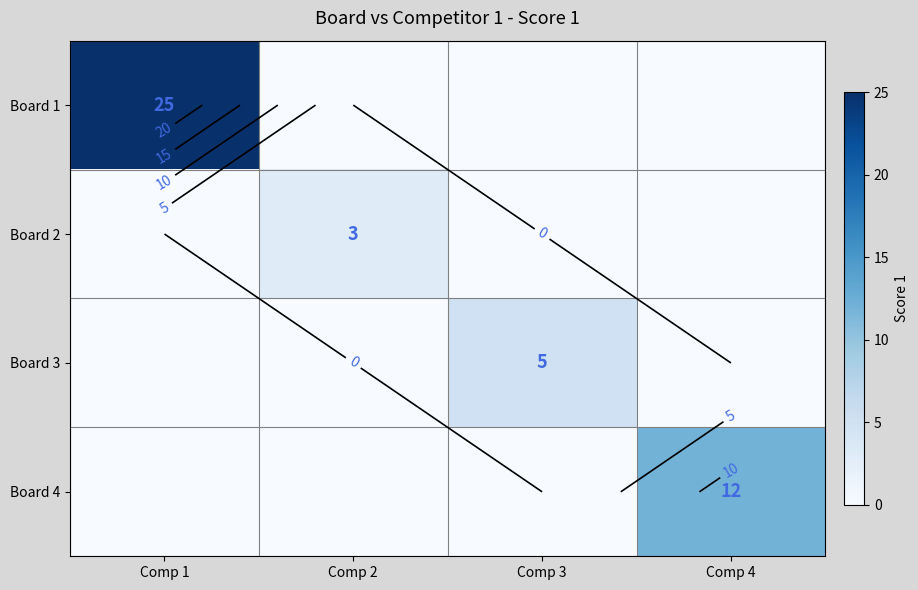

Count the Board 1 values in the range 0 to 25.

4